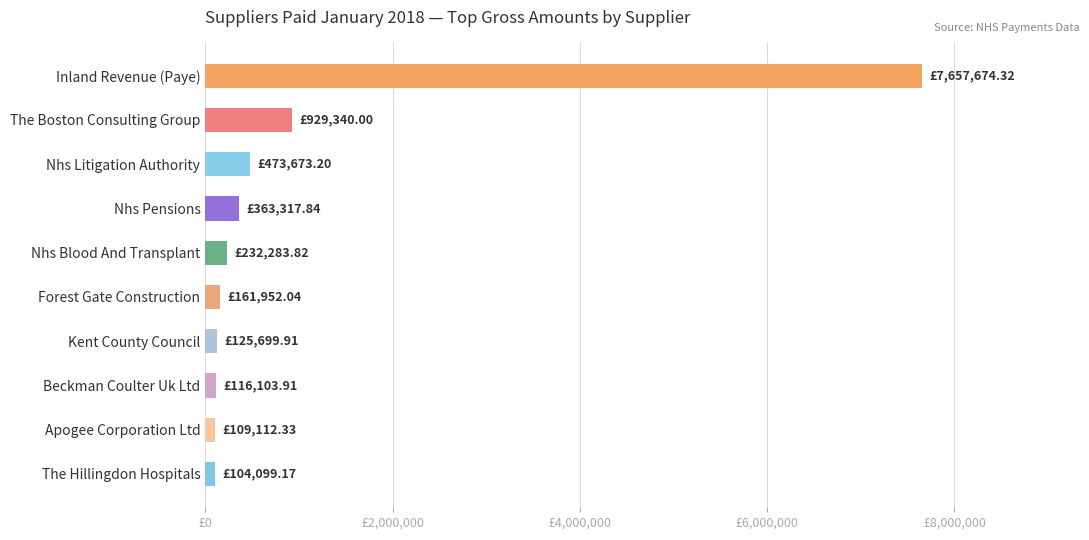

What is the difference between the second highest and minimum values?

825240.8